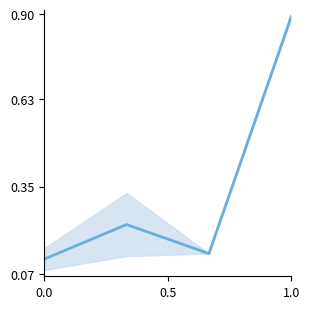

What is the sum of all values?

1.4